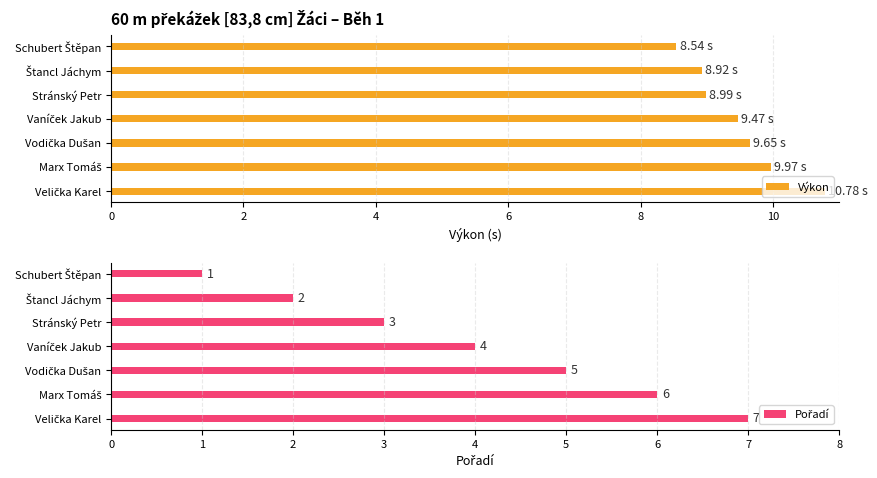

What is the difference between the maximum and minimum values in the Výkon series?

2.2